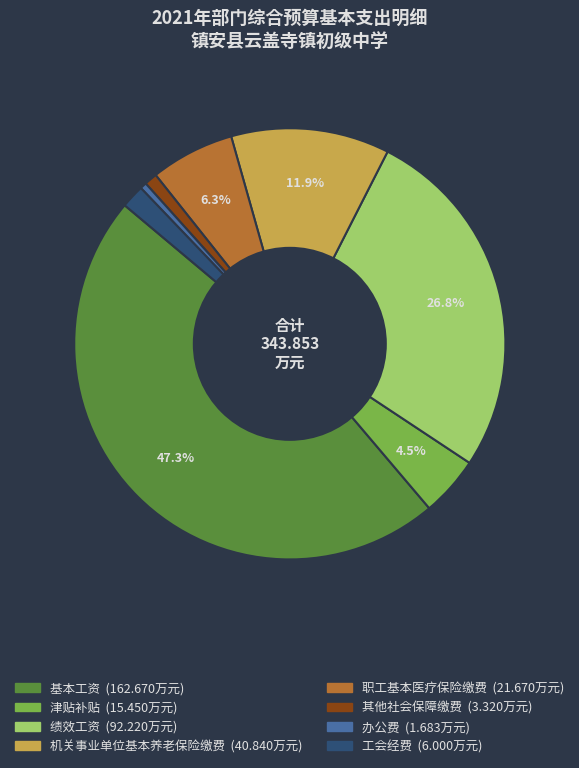

Count the number of slices in the pie.

8